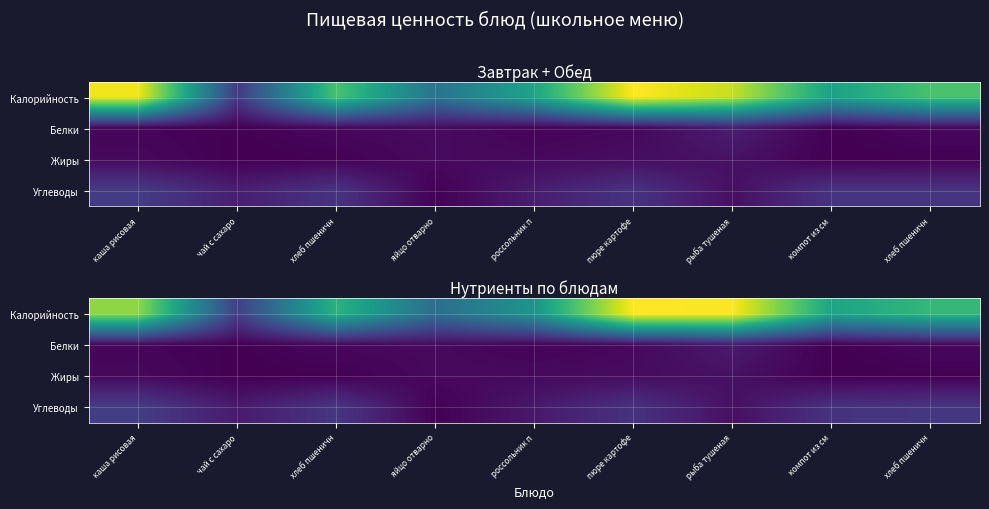

At which category is the sum across all series the highest?

пюре картофе